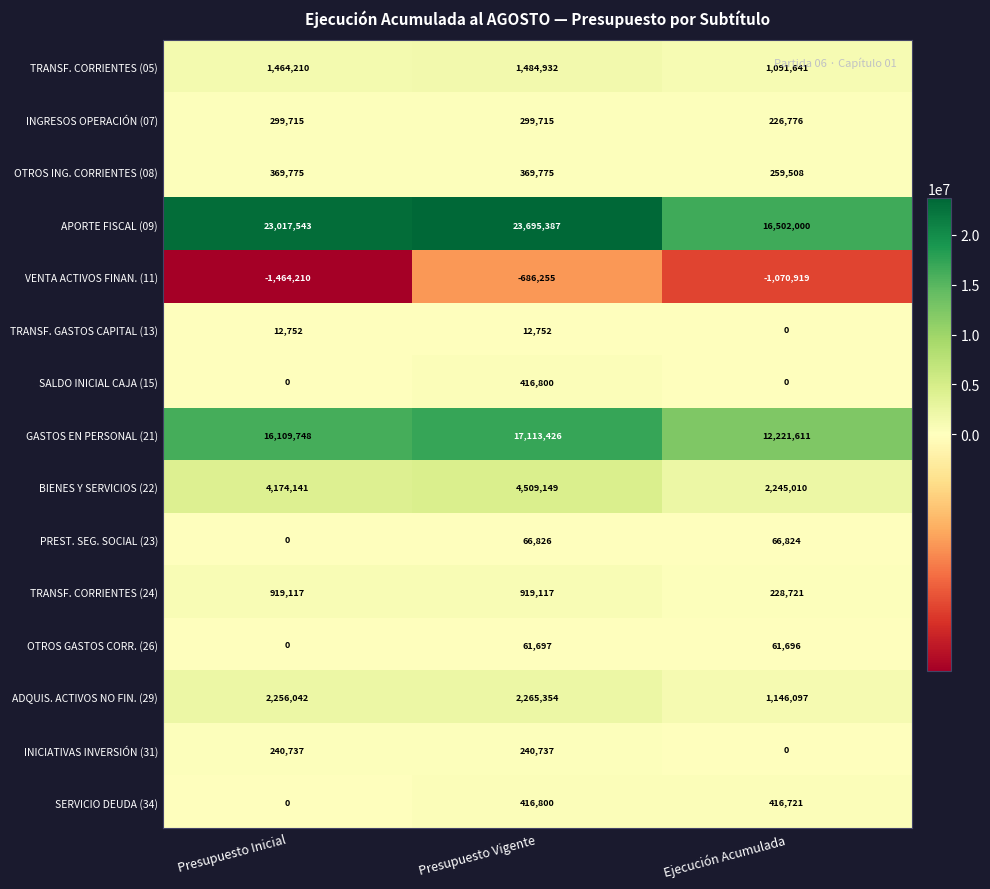

Count the OTROS ING. CORRIENTES (08) values in the range 259508 to 369775.

3